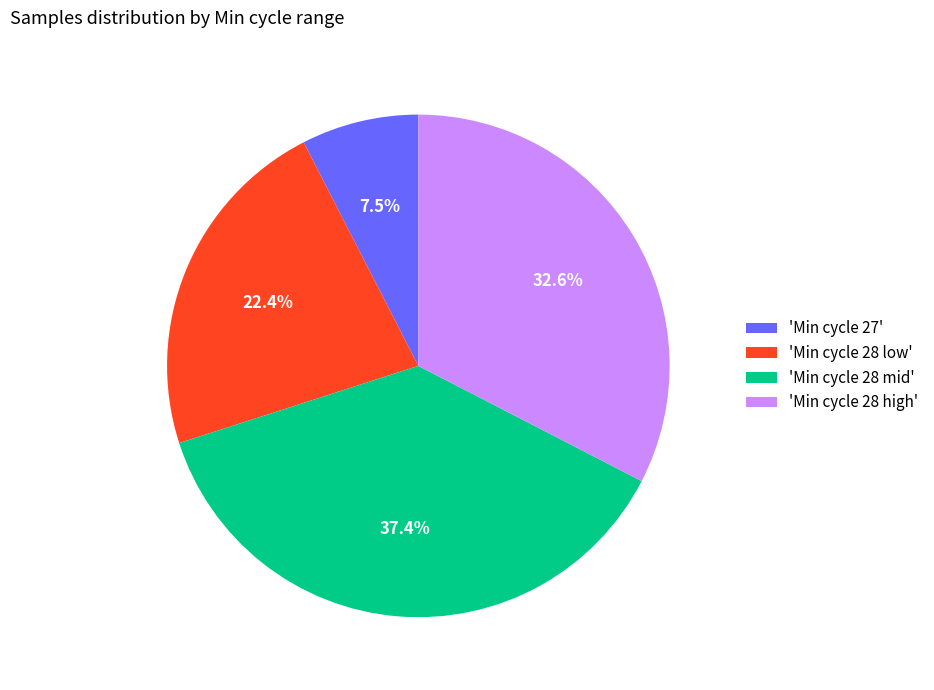

Does 'Min cycle 28 mid' account for over 50% of the chart?

No